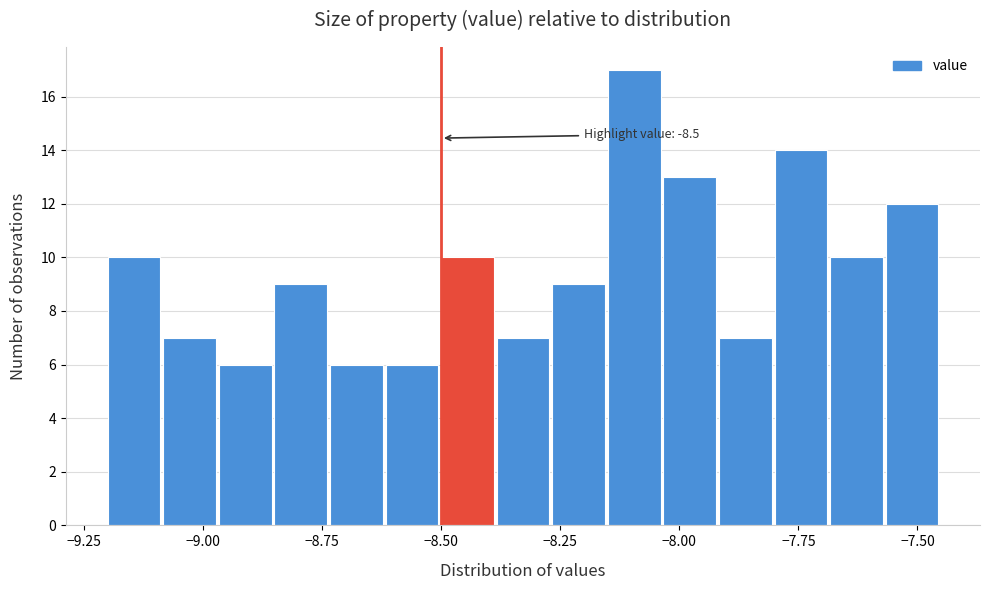

Around what value on the x-axis is the tallest bar? Give the approximate position of its centre, as read against the axis.

-8.10